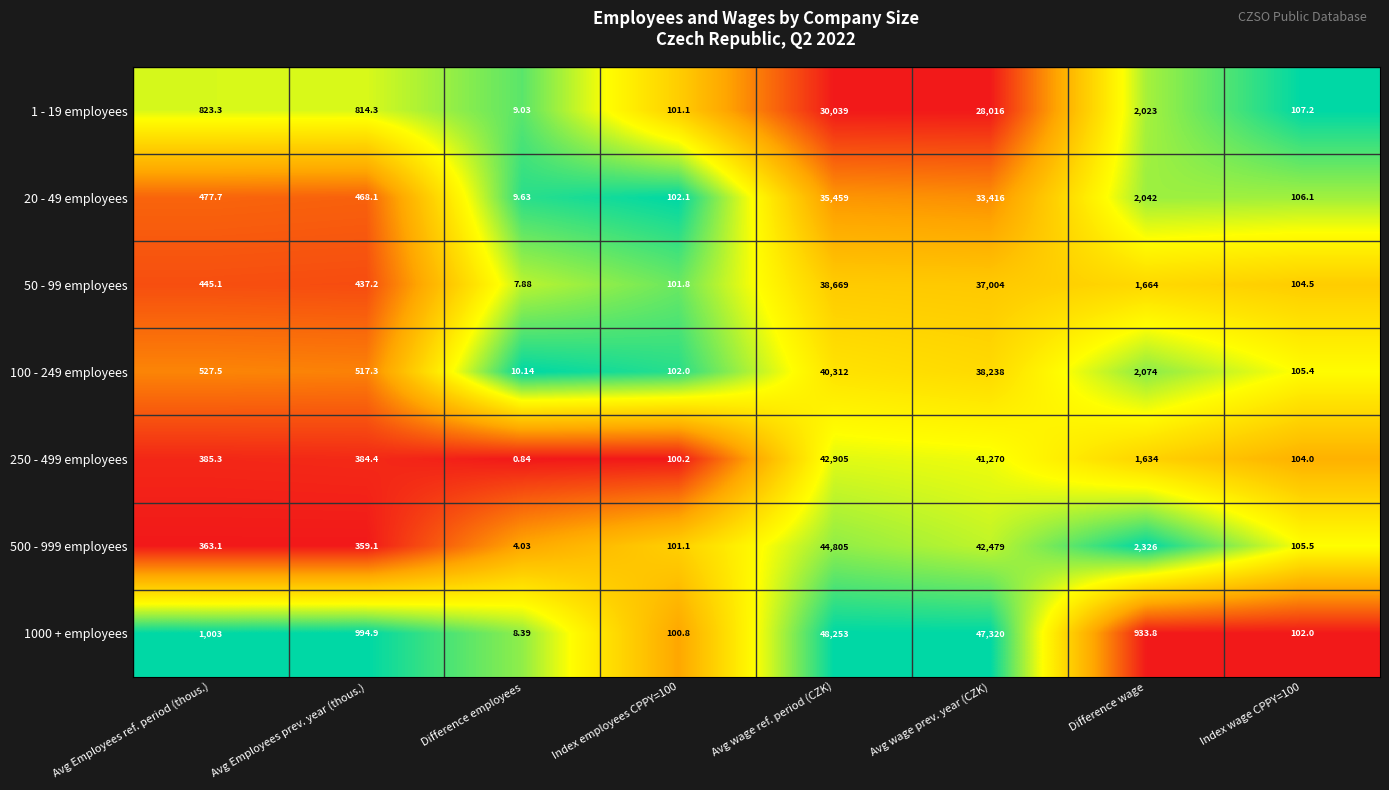

Which label corresponds to the smallest value in the chart?

Difference employees